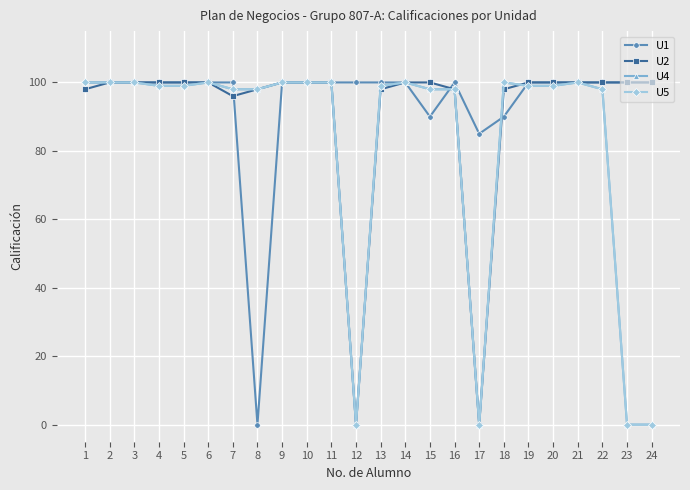

At which label is U5 closest to 50?

7